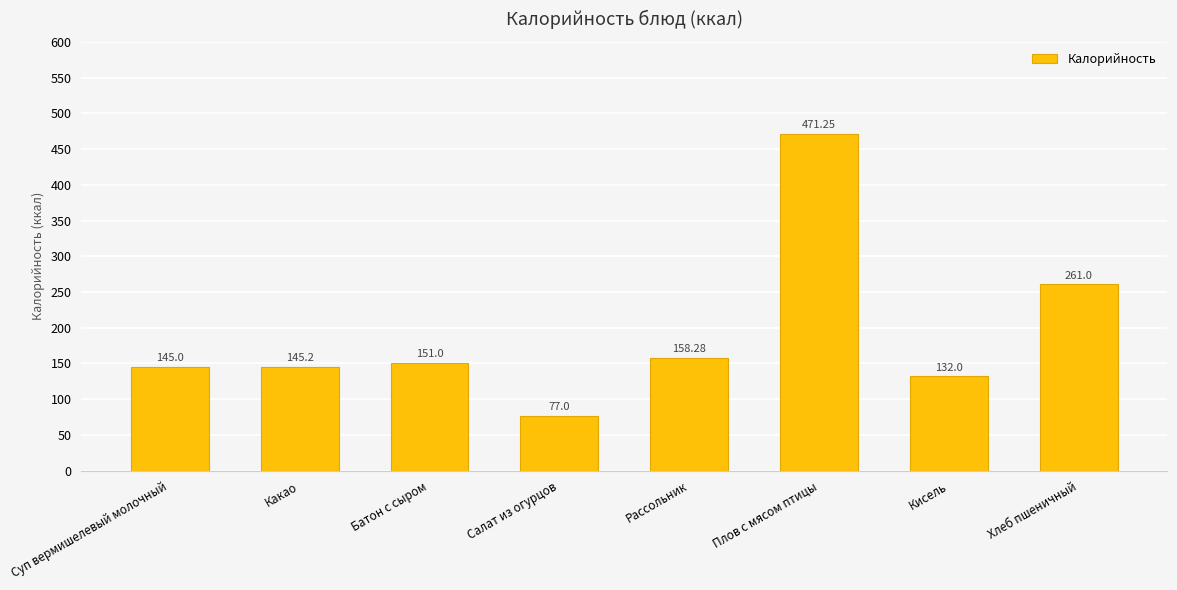

The value at Батон с сыром is 68.7. True or false?

False